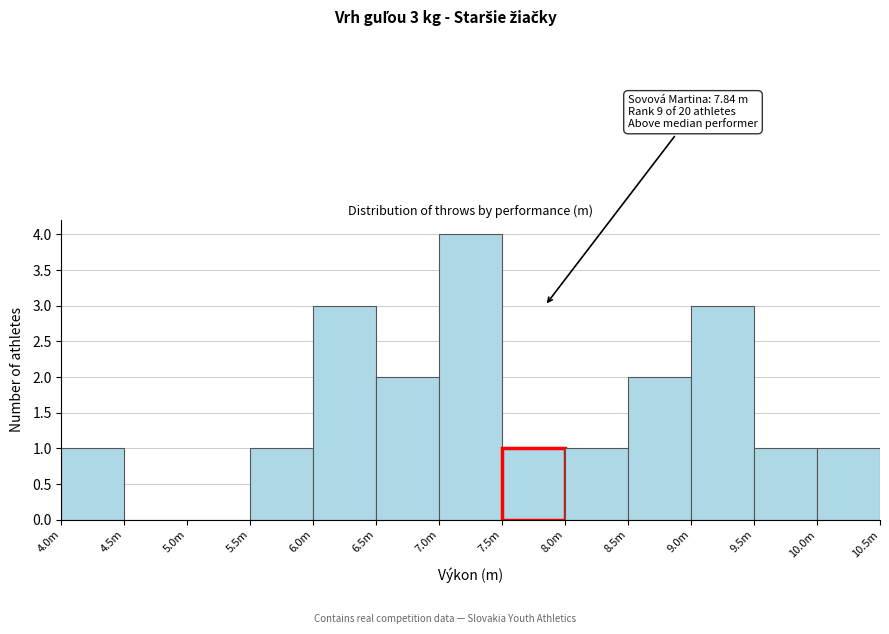

Reading left to right, list all the values displayed in this chart.

4.0m=1	4.5m=0	5.0m=0	5.5m=1	6.0m=3	6.5m=2	7.0m=4	7.5m=1	8.0m=1	8.5m=2	9.0m=3	9.5m=1	10.0m=1